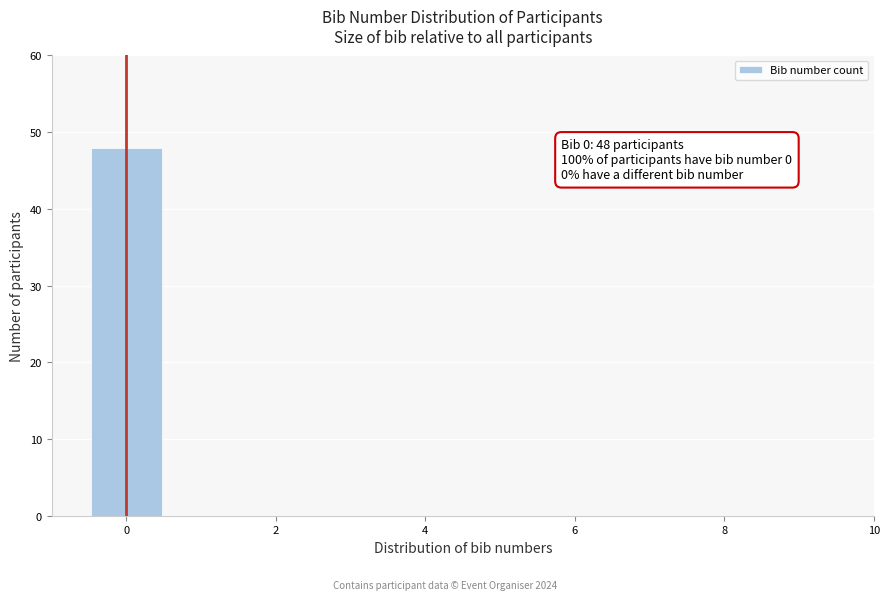

Over which range of the x-axis is the bar tallest?

-0.5 to 0.5